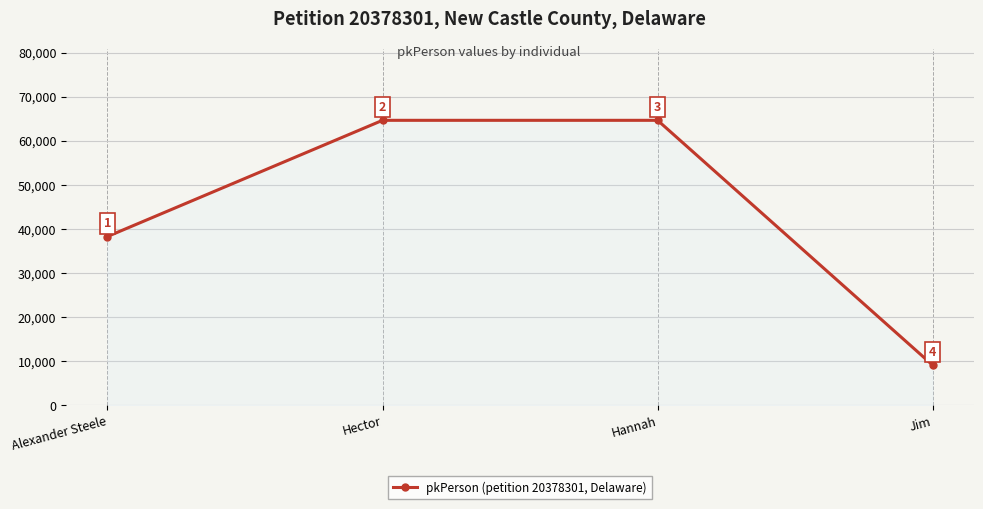

What is the smallest value displayed?

9072